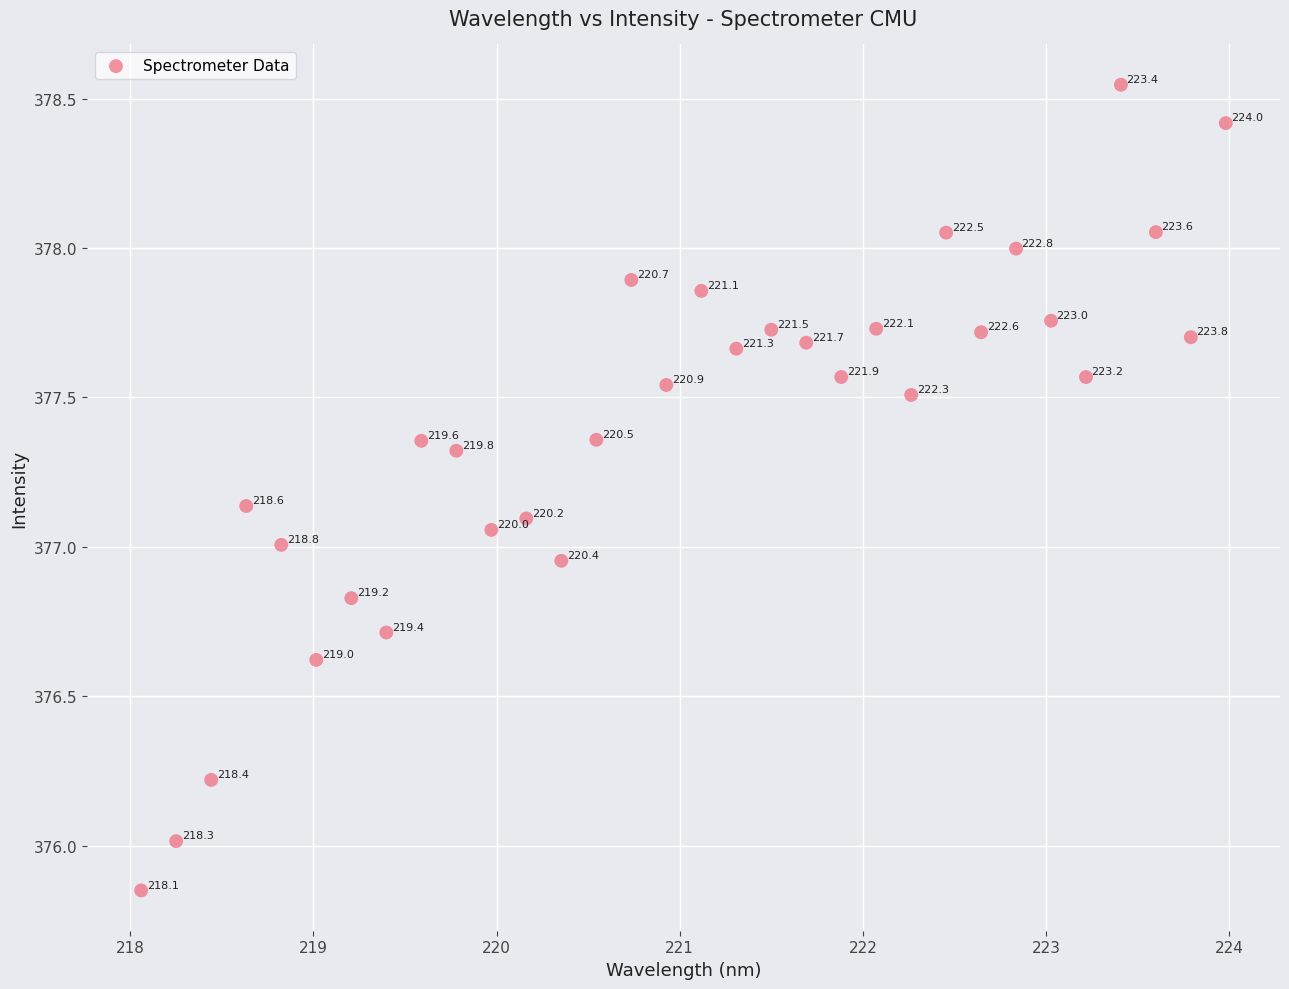

What is the range of Y values (max minus min)?

2.7